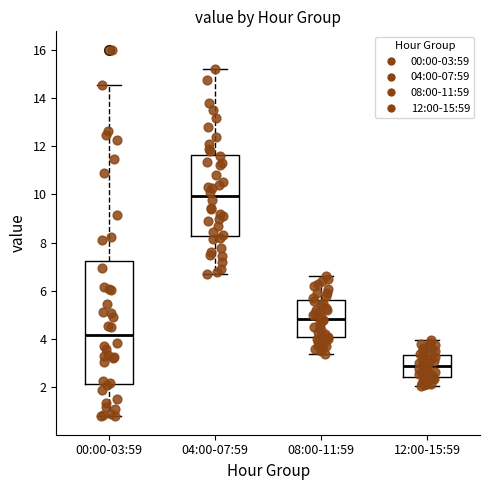

Where does the upper whisker of the box for 00:00-03:59 end on the y-axis? The values are not printed on the chart, so give them approximately, as read against the axis.

14.6